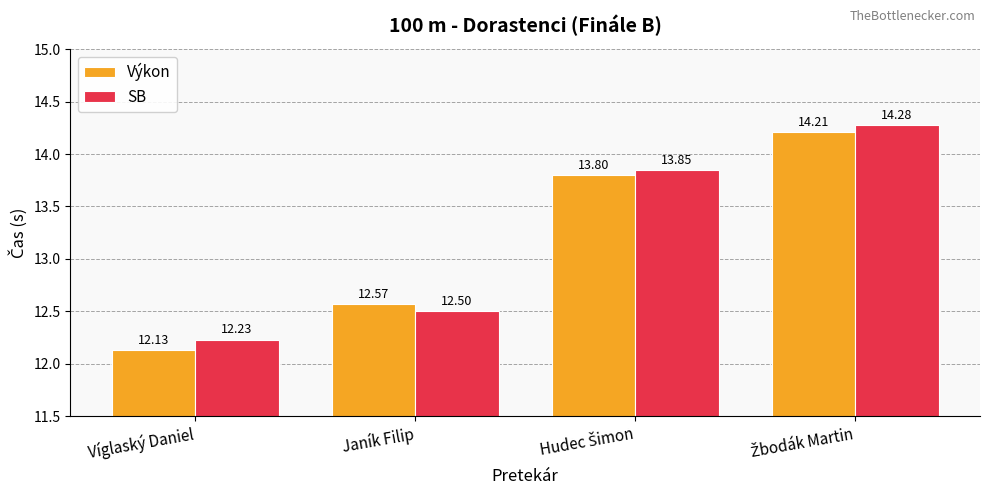

What is the label of the 4th bar from the right?

Víglaský Daniel